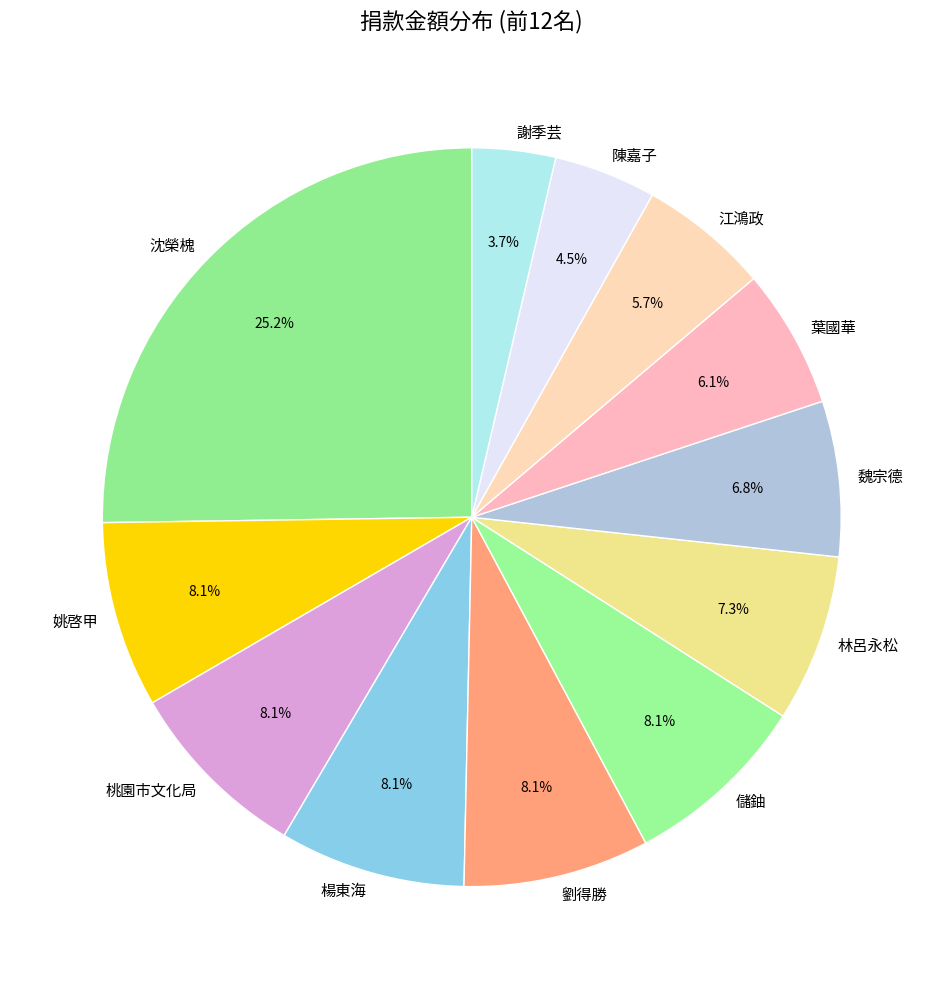

To the nearest percent, what percentage of the pie is 沈榮槐?

25%